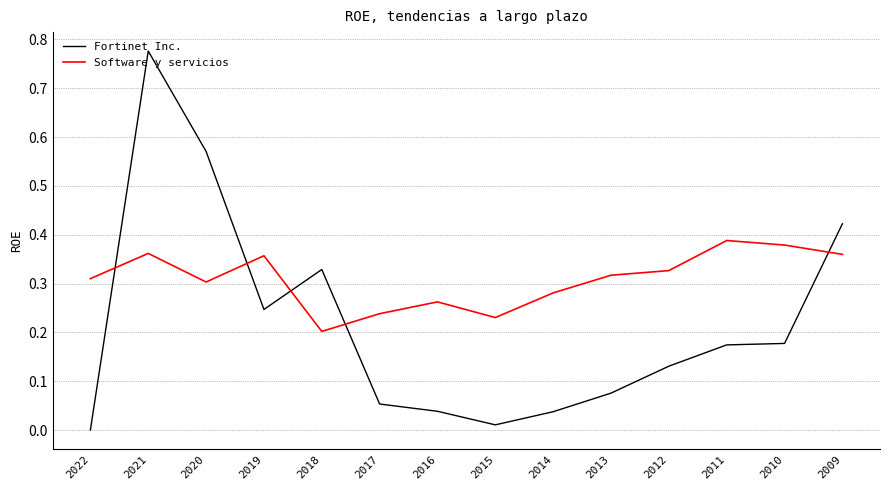

What are all the series names shown in the legend?

Fortinet Inc., Software y servicios